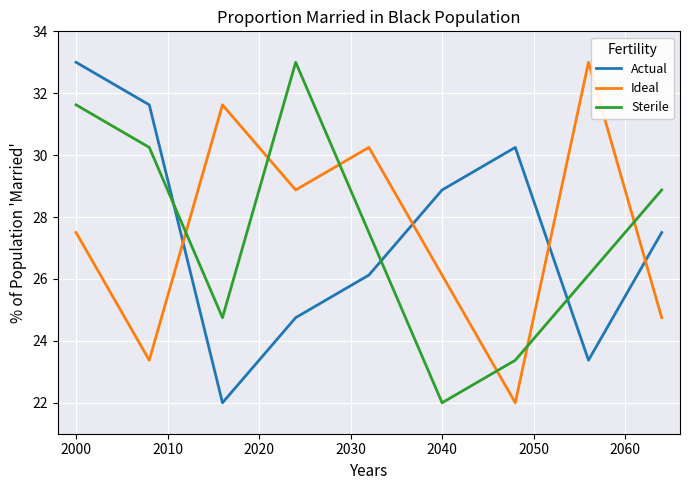

True or false: Actual and Ideal cross at least once.

True